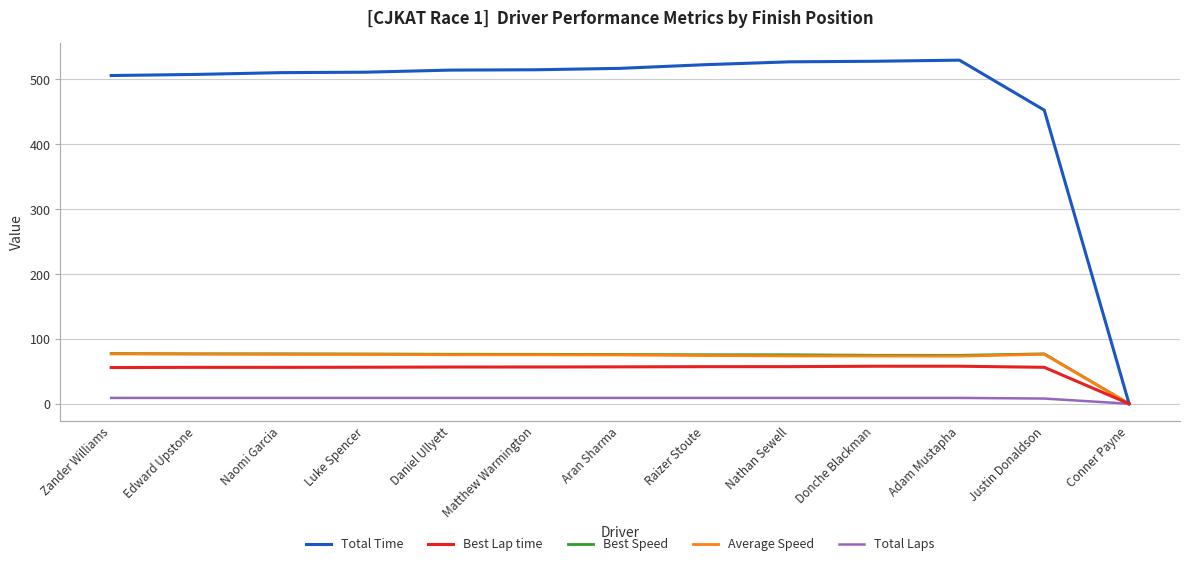

Which series changed the most between Adam Mustapha and Conner Payne?

Total Time